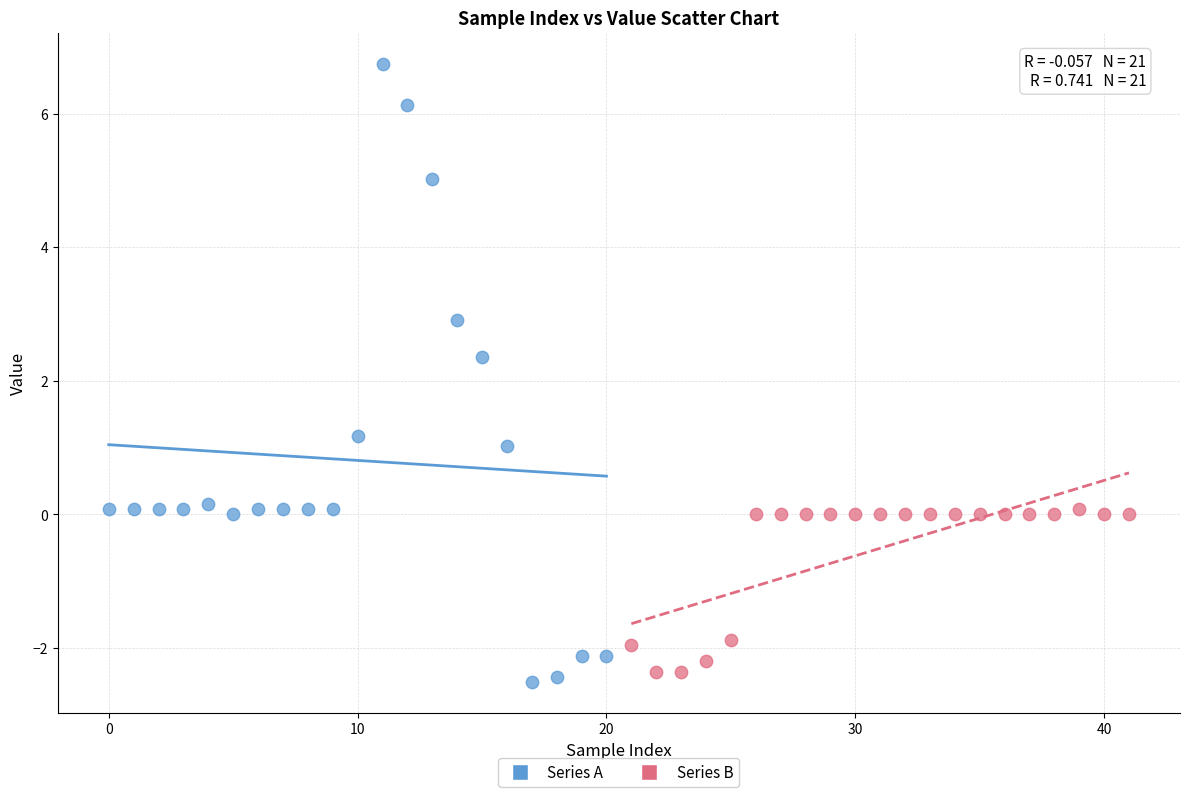

Which series has the widest spread of Y values?

Series A